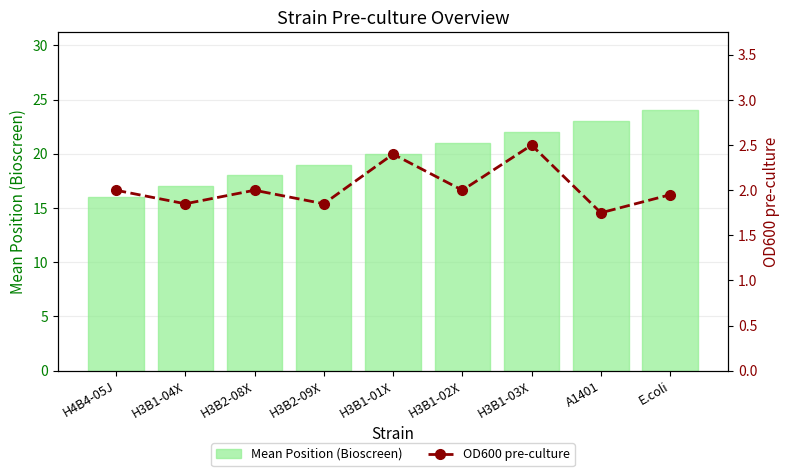

How many values in the Mean Position (Bioscreen) series exceed 20?

4